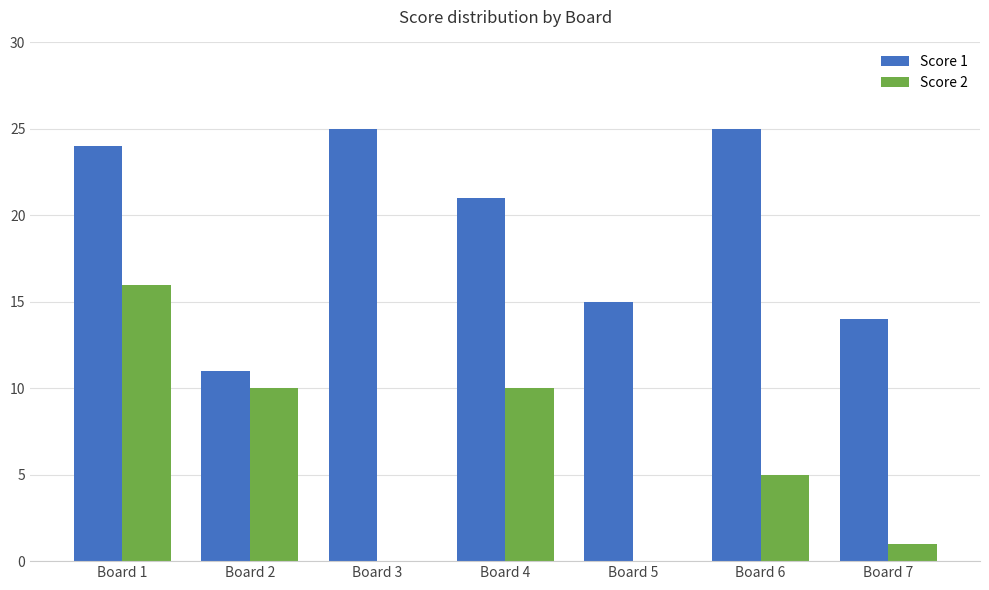

Are the bars grouped side by side (vs. stacked)?

Yes